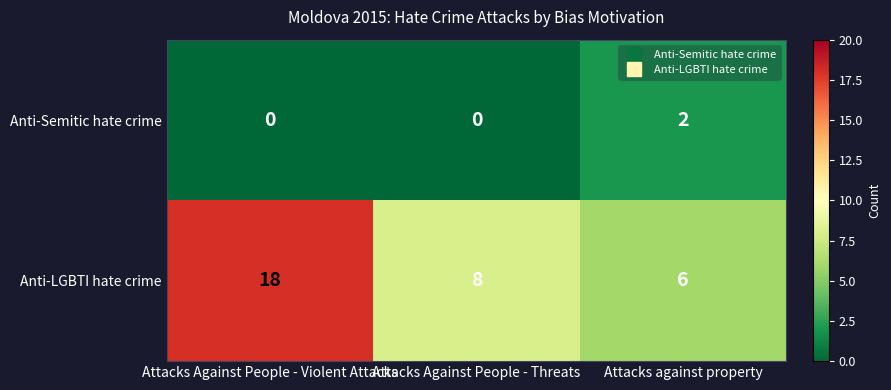

Between Attacks Against People - Violent Attacks and Attacks Against People - Threats, which series saw the biggest shift?

Anti-LGBTI hate crime